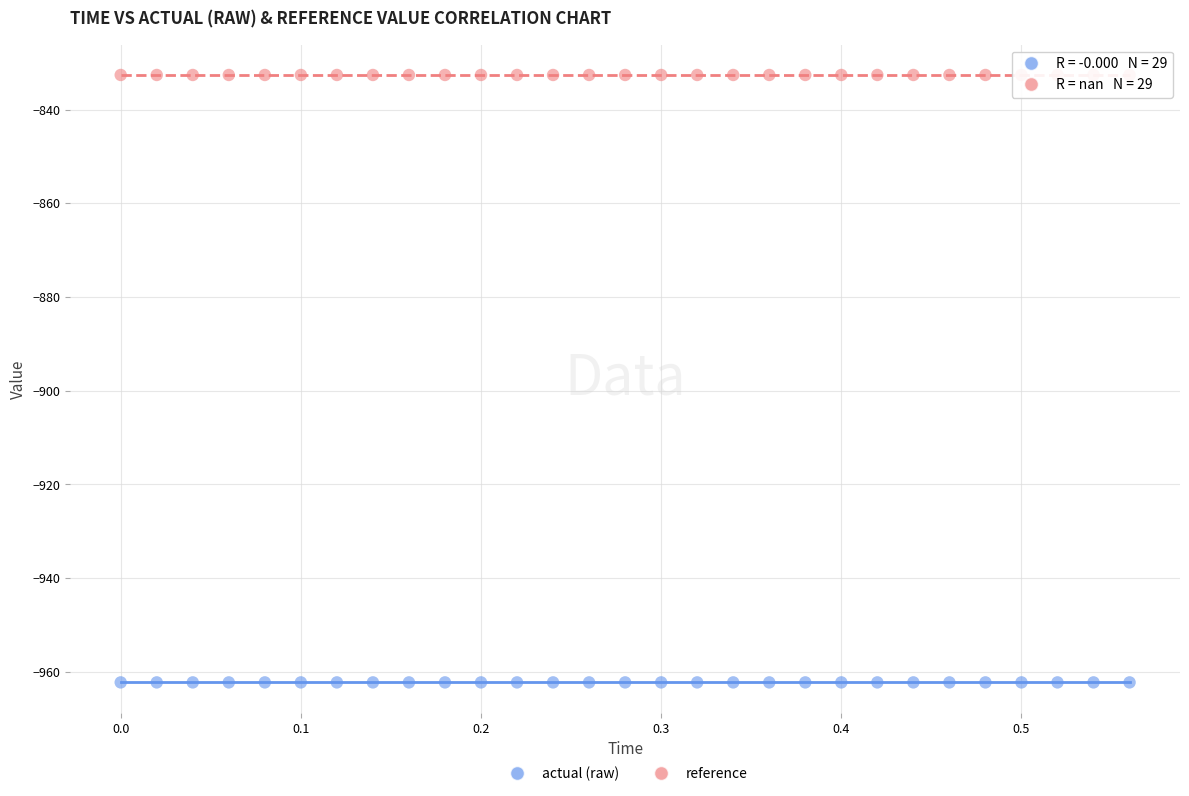

What are all the series names shown in the legend?

actual (raw), reference